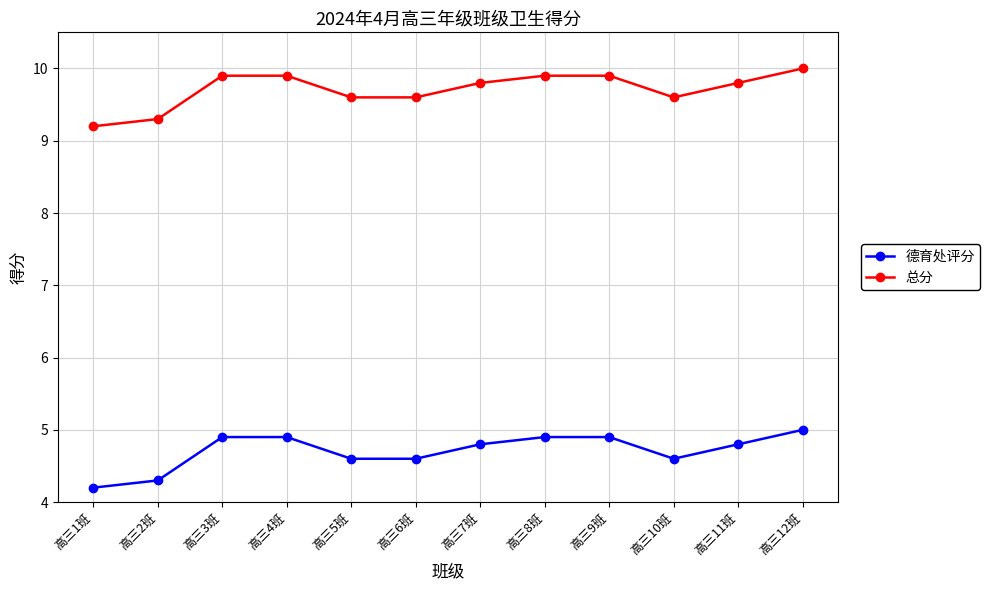

What is the spread (max minus min) of values at 高三11班?

5.0